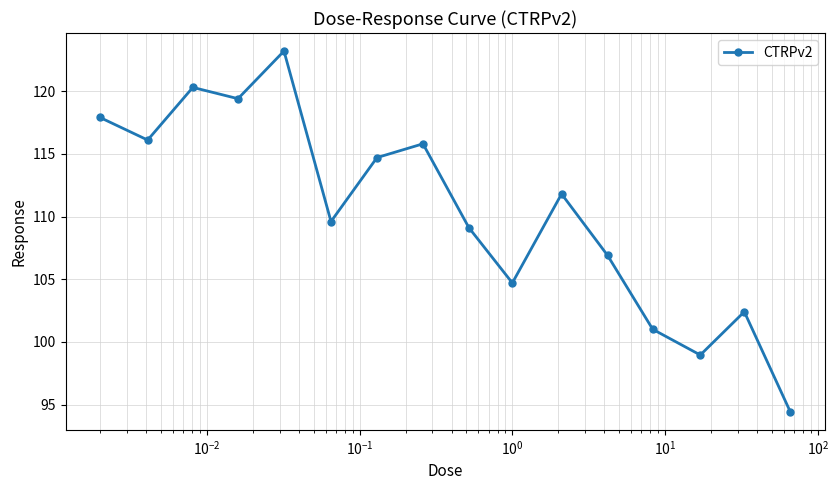

What is the difference between the maximum and minimum values?

28.8